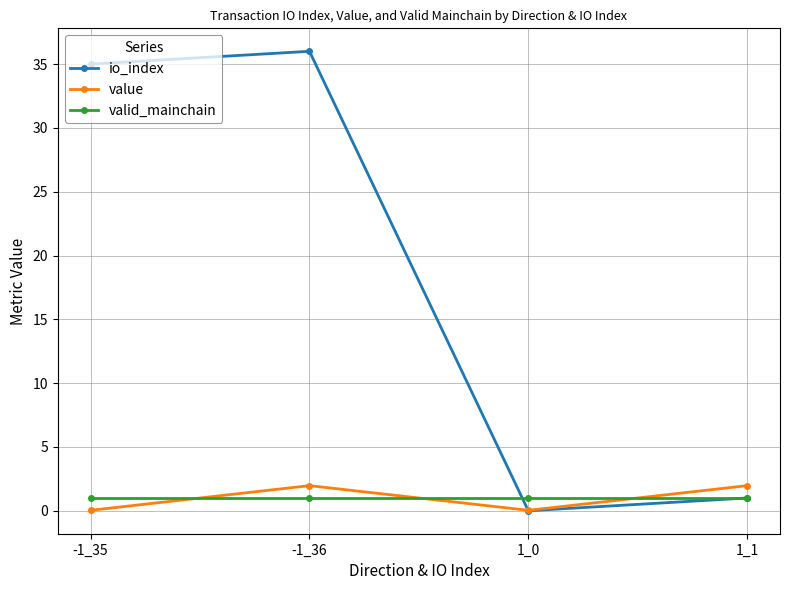

True or false: valid_mainchain has more than 2 interior local peaks.

False